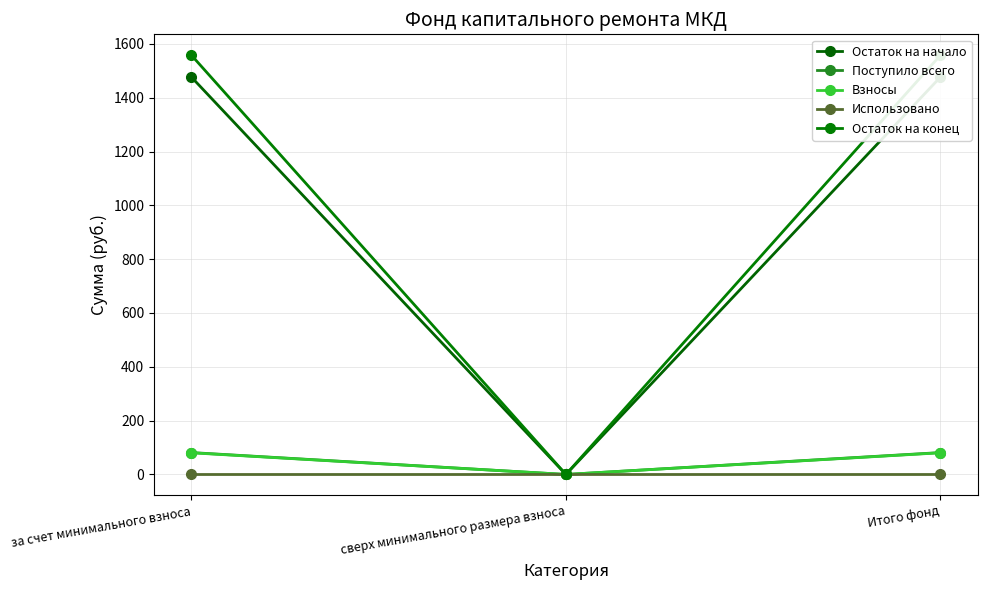

What is the label of the 1st point from the left?

за счет минимального взноса